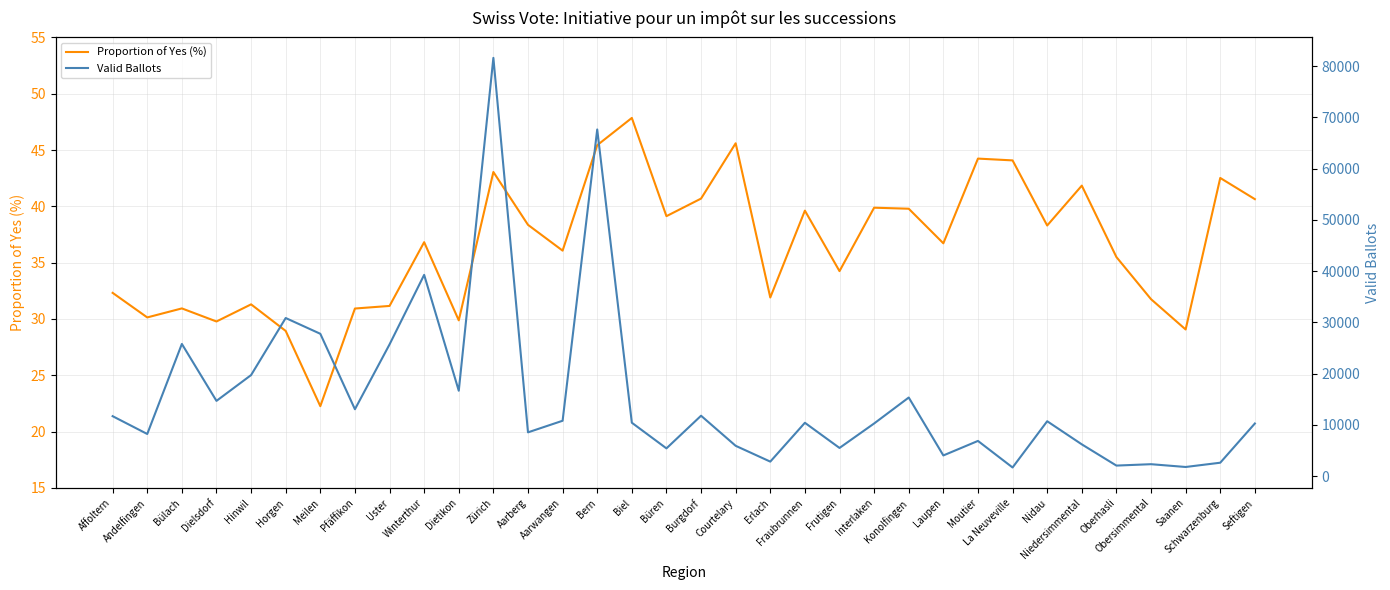

How many data points does each series have?

34